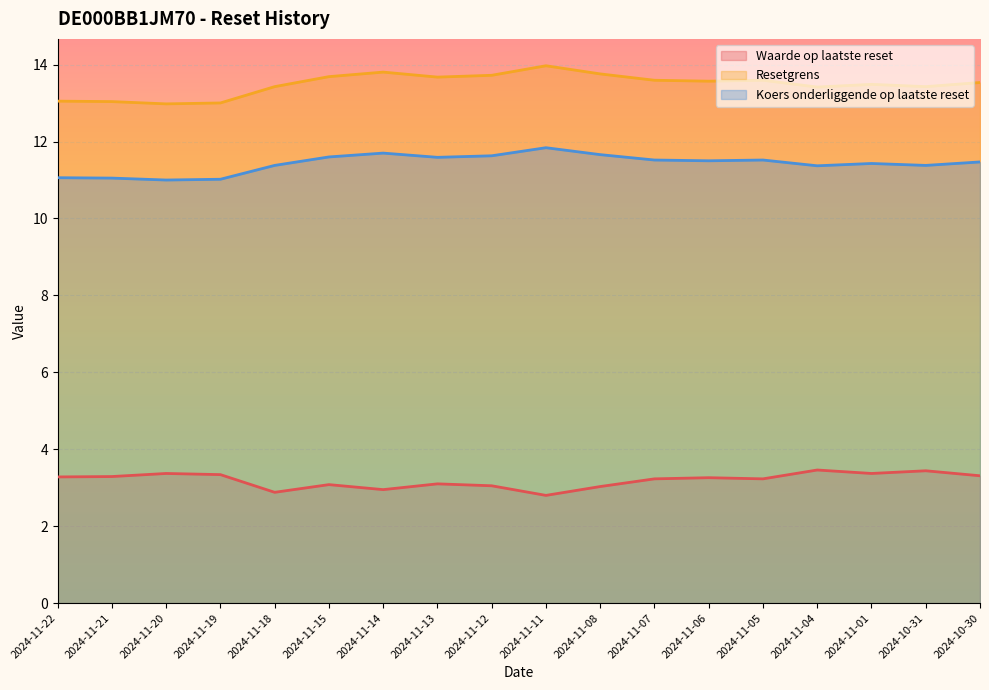

What is the label of the 13th point from the left?

2024-11-06